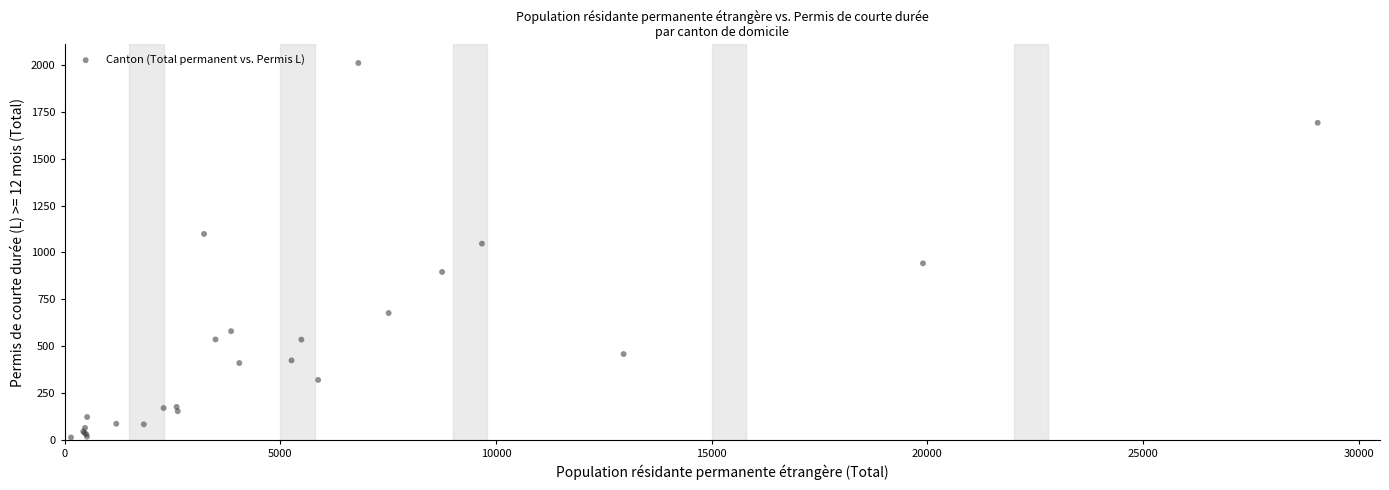

What Y value in the scatter plot is closest to 1012?

1047